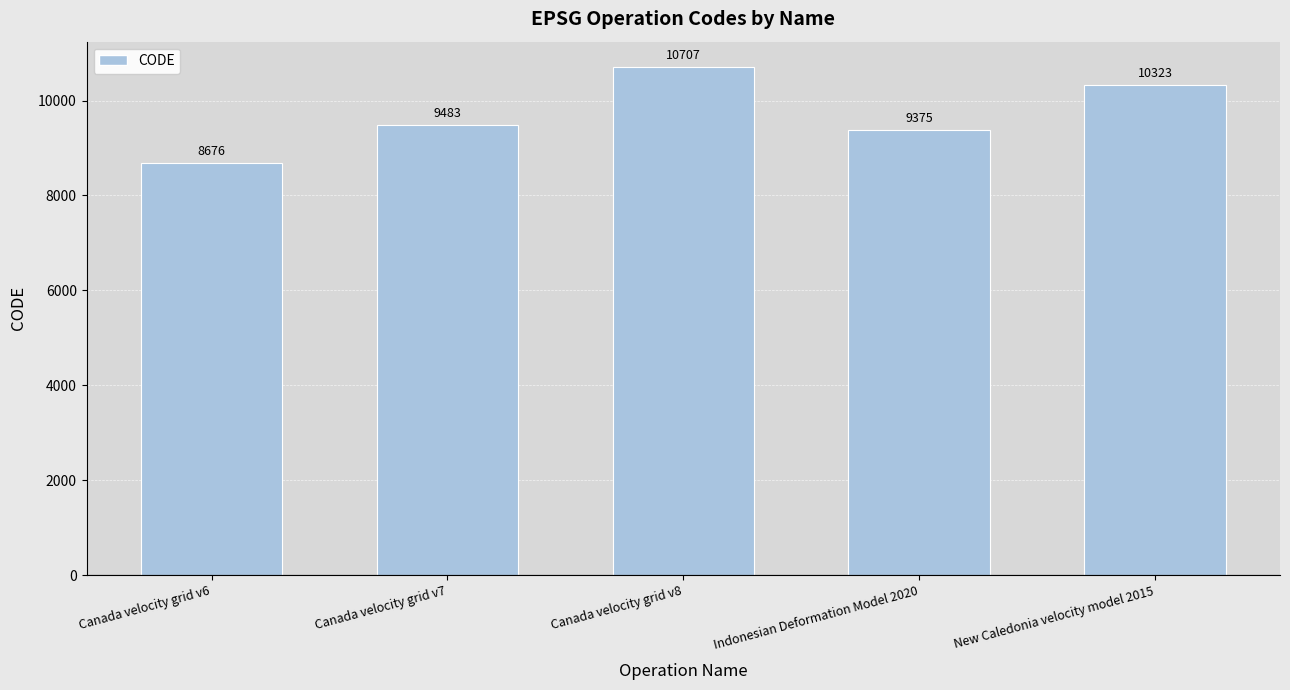

True or false: the data shows 8676 at Canada velocity grid v6.

True